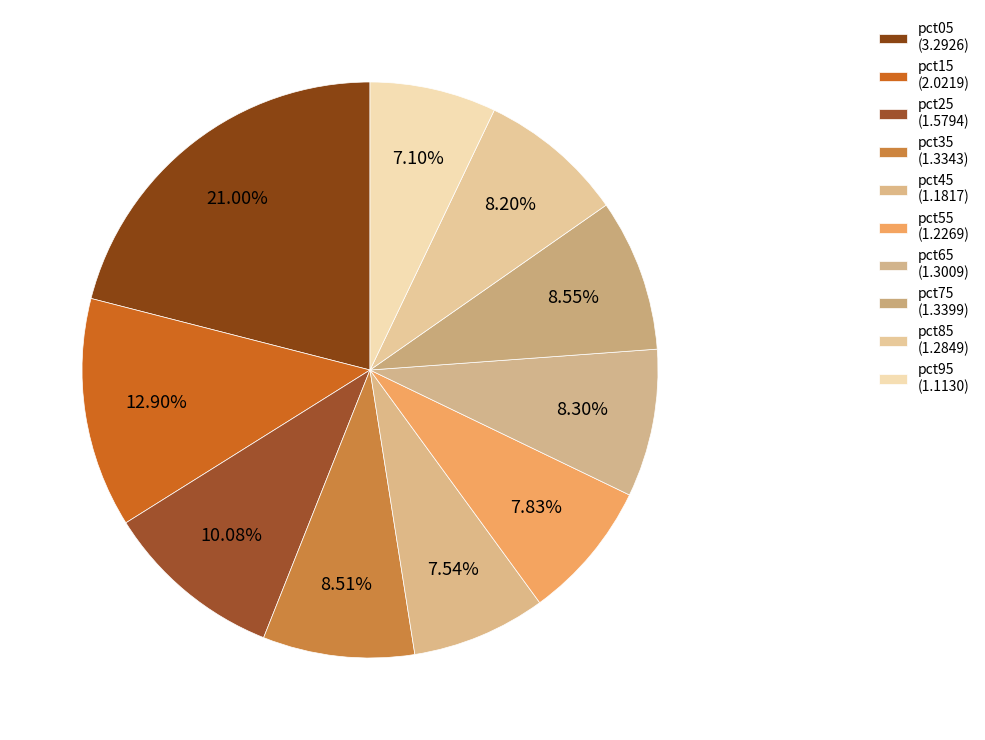

What portion of the pie excludes pct75?

91.5%